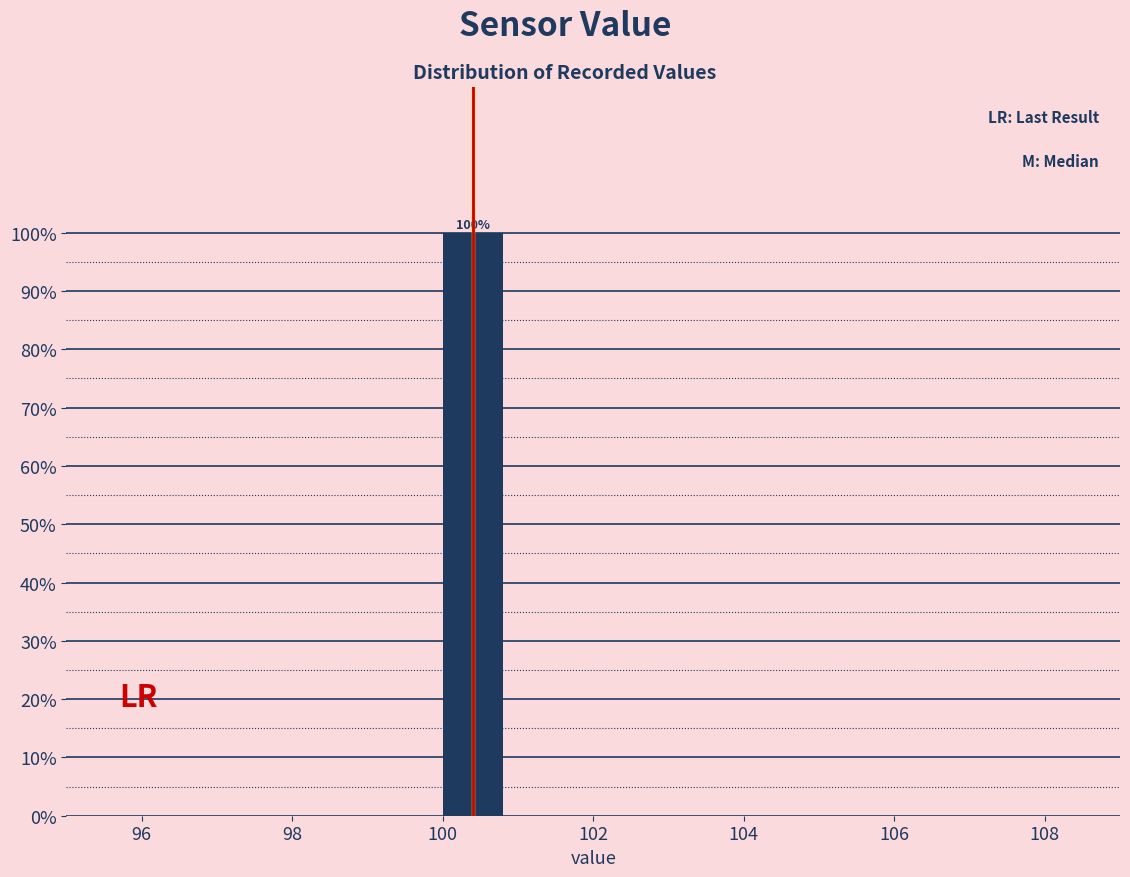

Which range on the x-axis has the tallest bar?

100 to 101